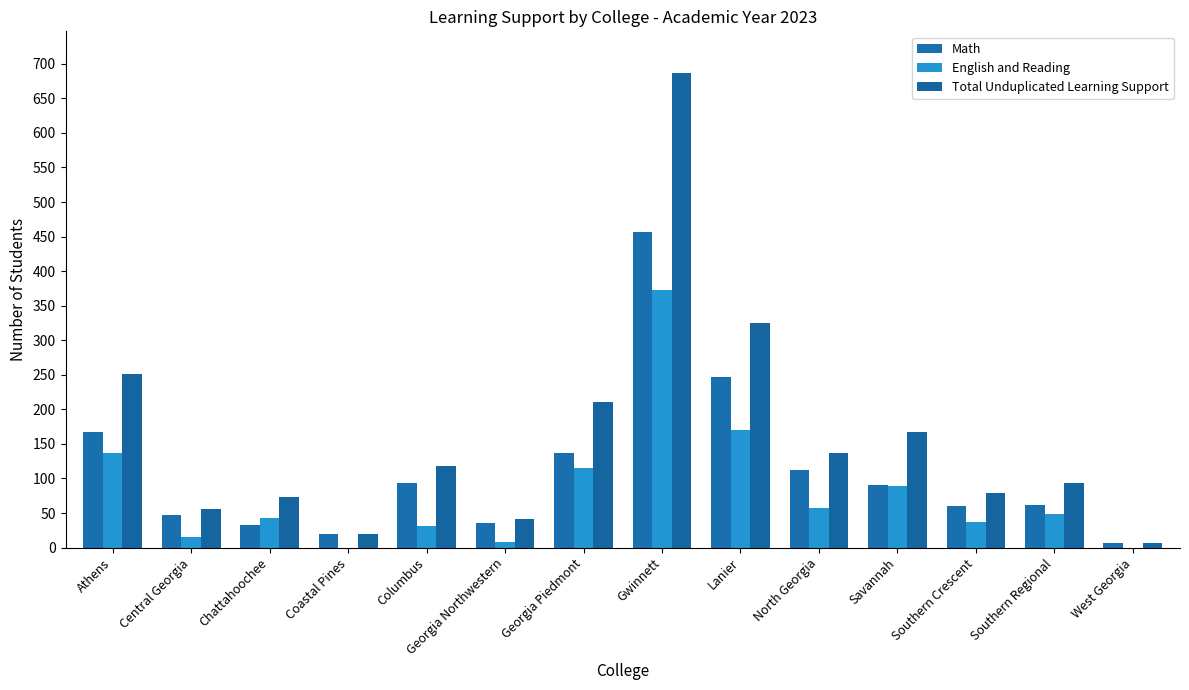

The value of English and Reading at Chattahoochee is 22. True or false?

False